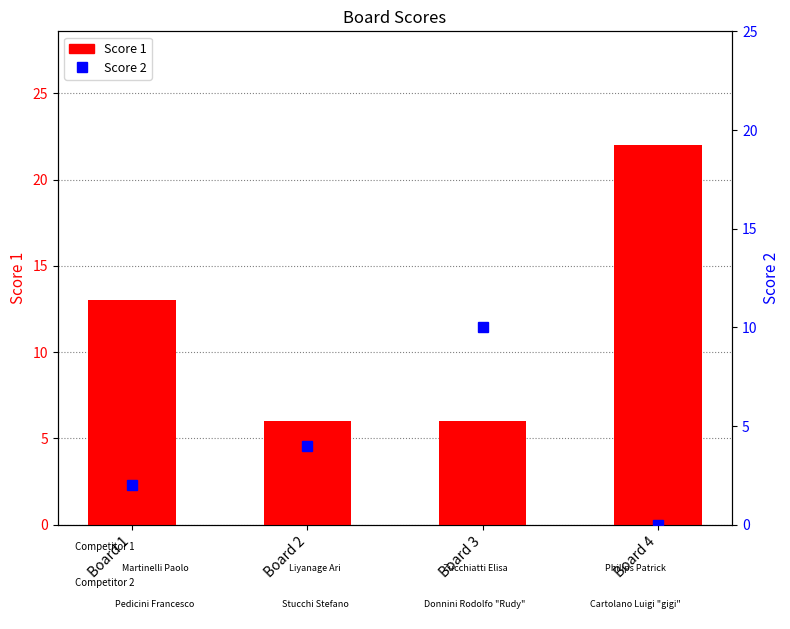

What is the value of the Score 2 bar at the 3rd from the left?

10